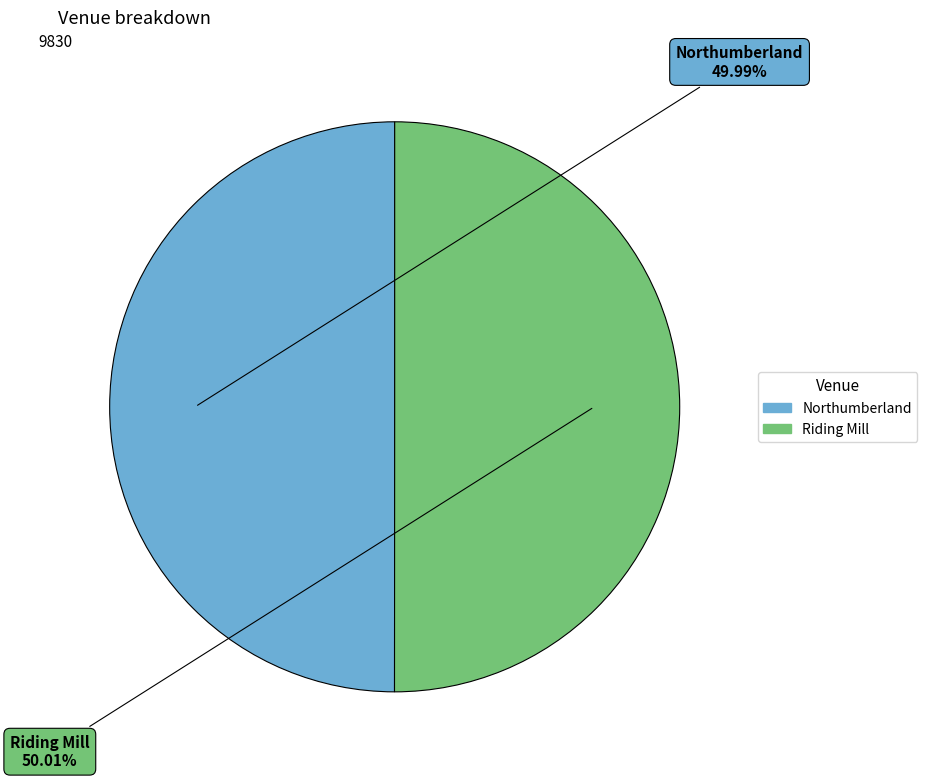

What is the total percentage of Riding Mill and Northumberland?

100.0%